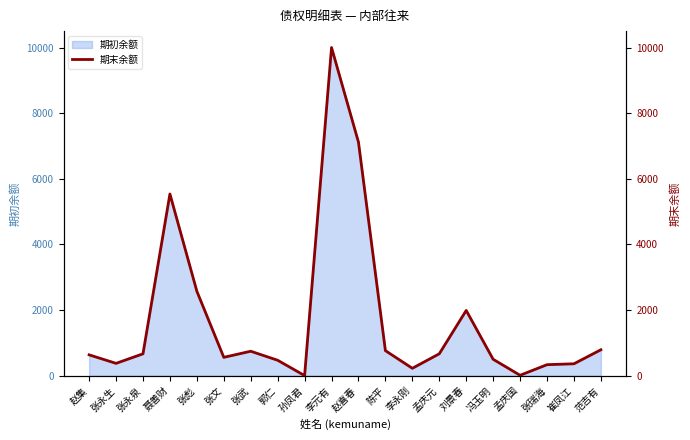

Is it true that the value at 郭仁 is 471.2?

True